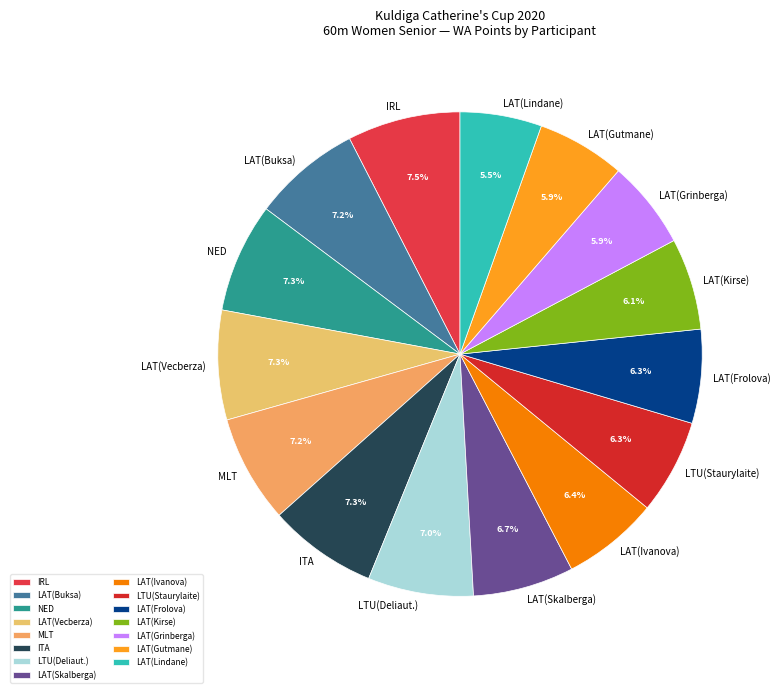

Approximately how many times larger is the value at LAT(Kirse) compared to LAT(Ivanova)?

1.0